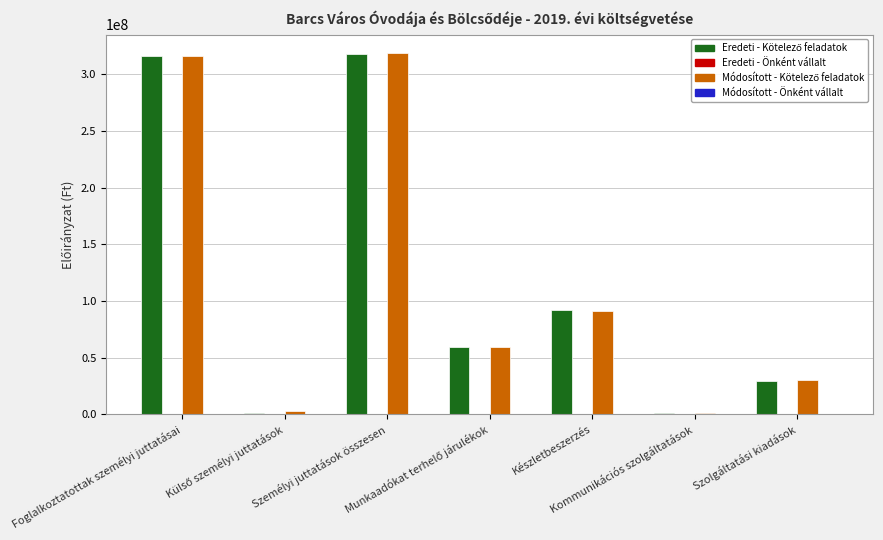

Between Foglalkoztatottak személyi juttatásai and Külső személyi juttatások, which series saw the biggest shift?

Eredeti - Kötelező feladatok